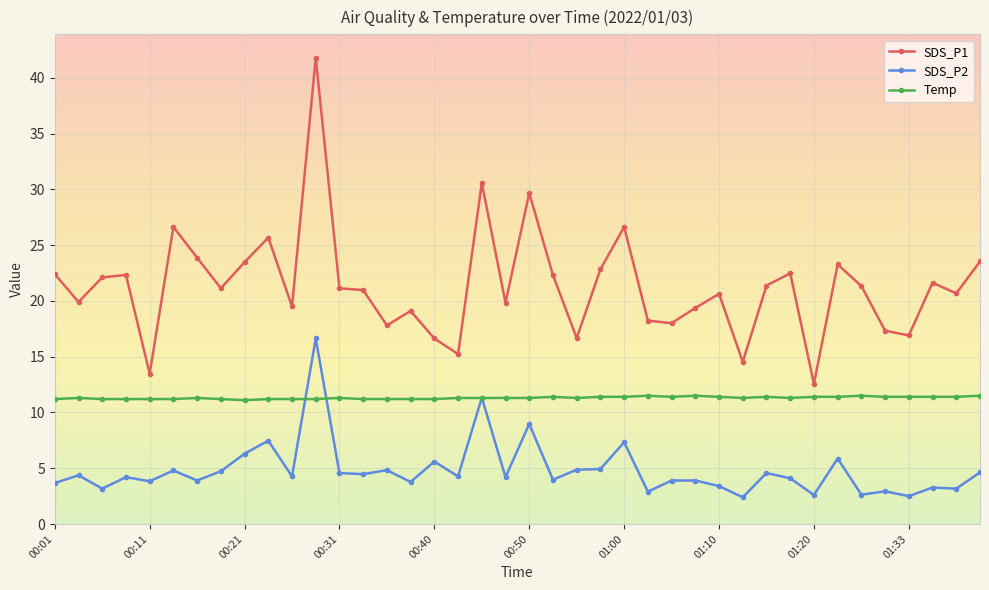

Rank the series by their maximum value, from highest to lowest.

SDS_P1, SDS_P2, Temp